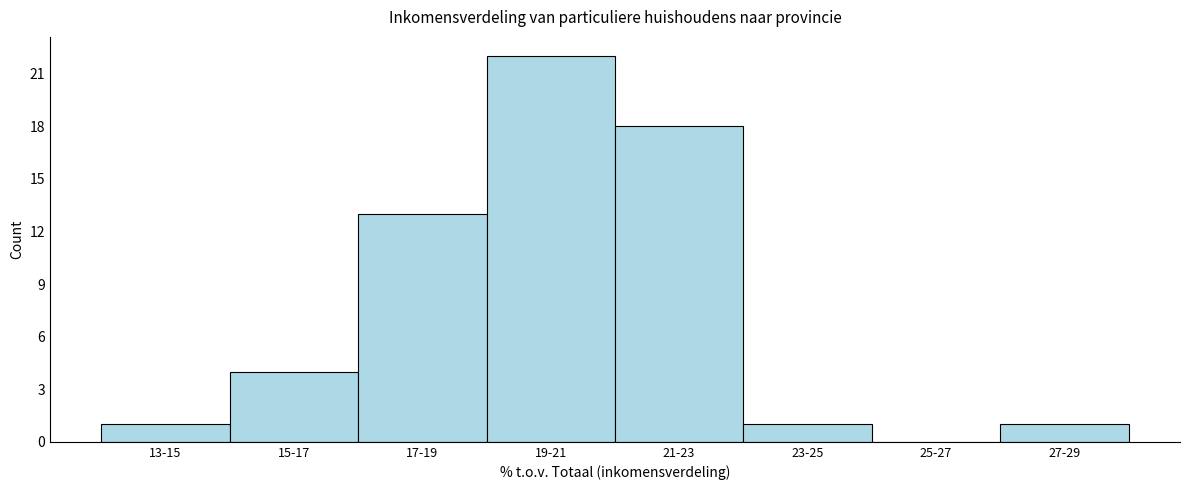

Reading right to left, list all the values displayed in this chart.

27-29=1	25-27=0	23-25=1	21-23=18	19-21=22	17-19=13	15-17=4	13-15=1